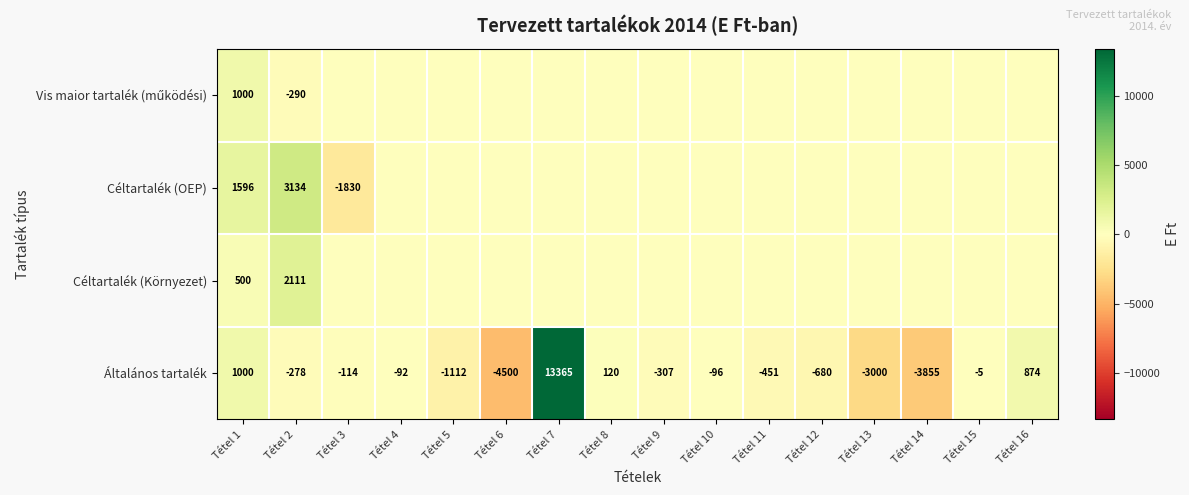

The Céltartalék (OEP) series shows 2051 at Tétel 2. True or false?

False